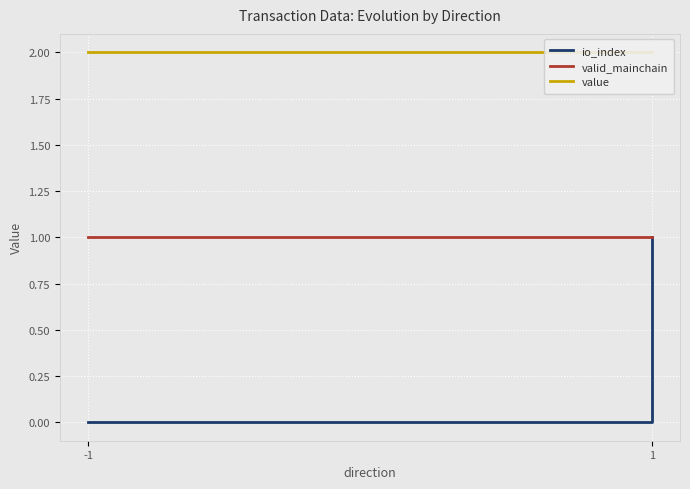

Does the chart display data point markers on the line(s)?

No